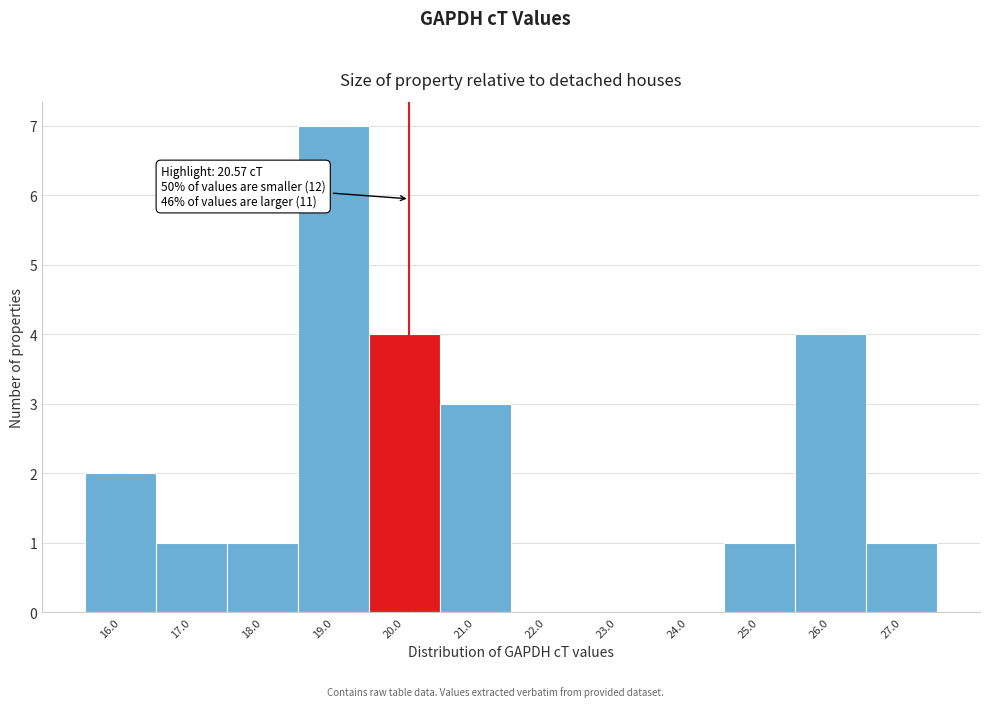

Reading right to left, list all the values displayed in this chart.

27.0=1	26.0=4	25.0=1	24.0=0	23.0=0	22.0=0	21.0=3	20.0=4	19.0=7	18.0=1	17.0=1	16.0=2